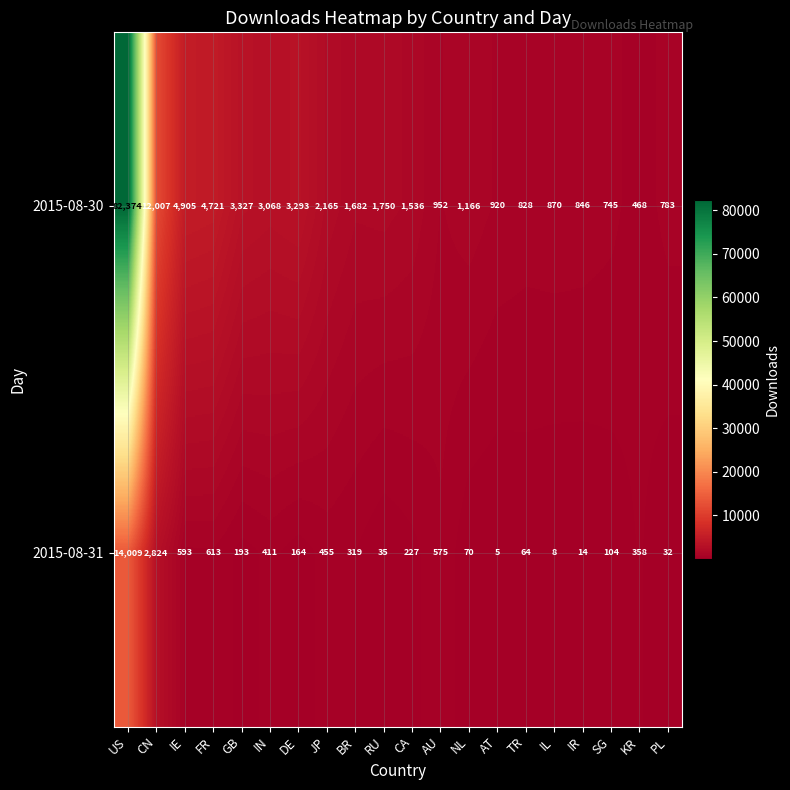

What is the maximum value shown in the chart?

82374